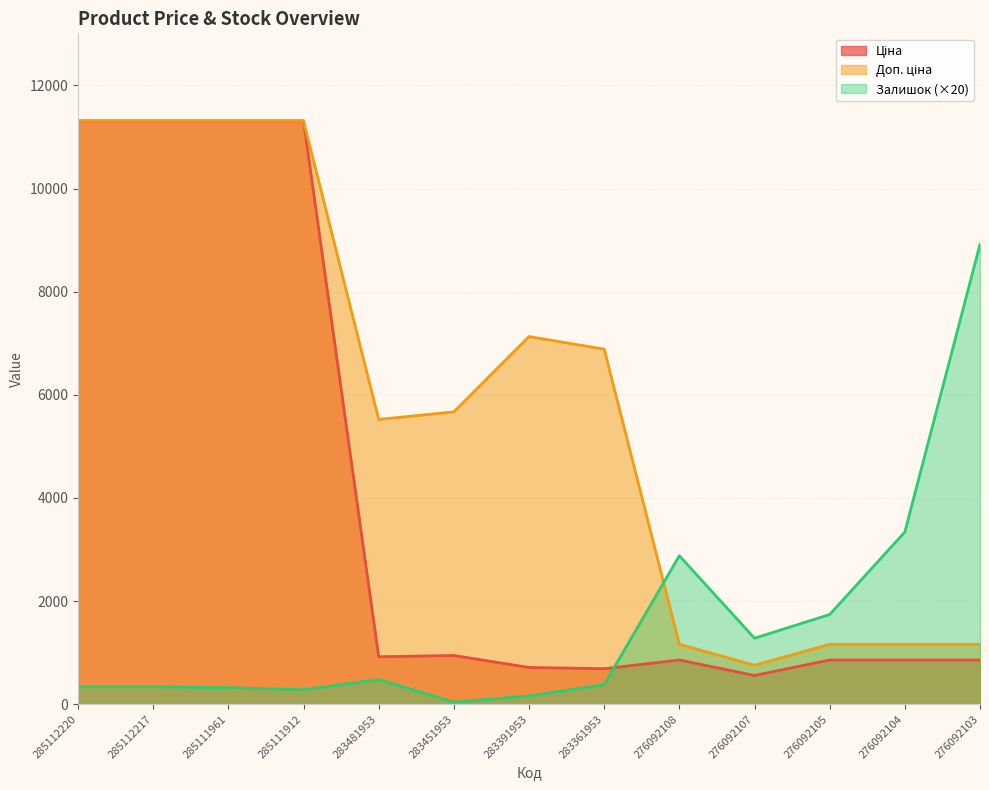

Does the chart have visible grid lines?

Yes